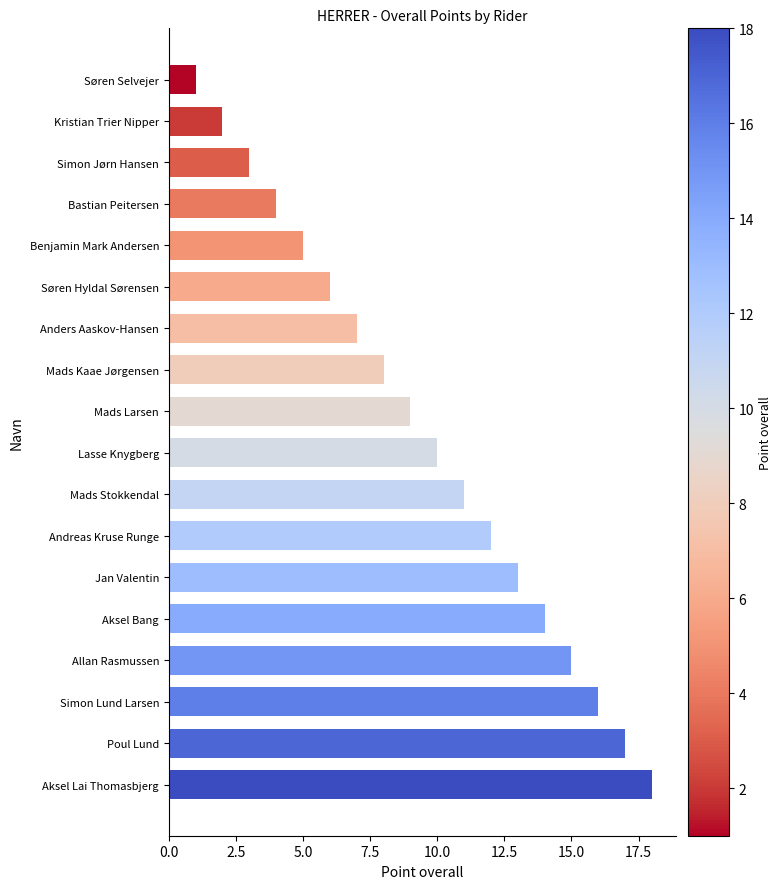

Reading bottom to top, extract all data points from this chart.

18	17	16	15	14	13	12	11	10	9	8	7	6	5	4	3	2	1